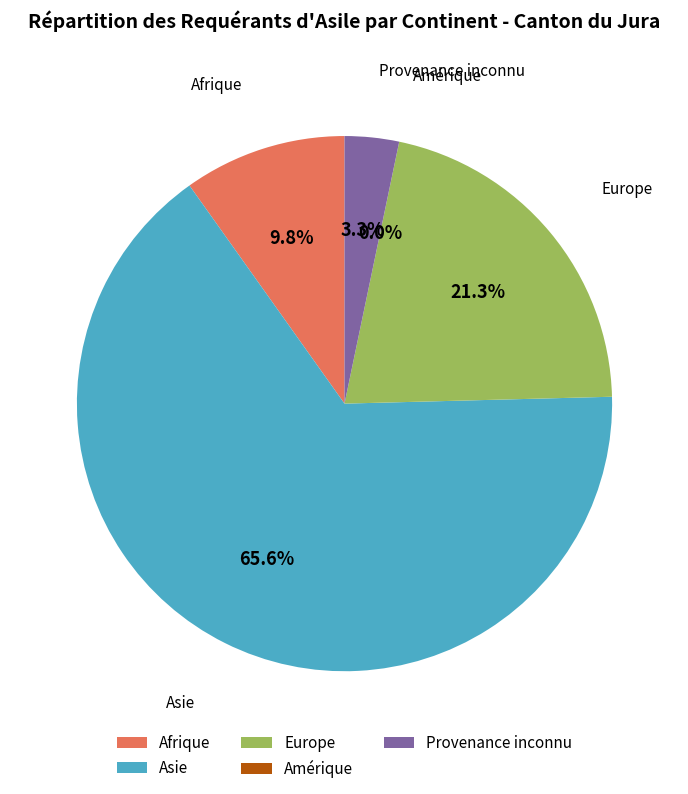

To the nearest percent, what portion does Asie represent?

66%